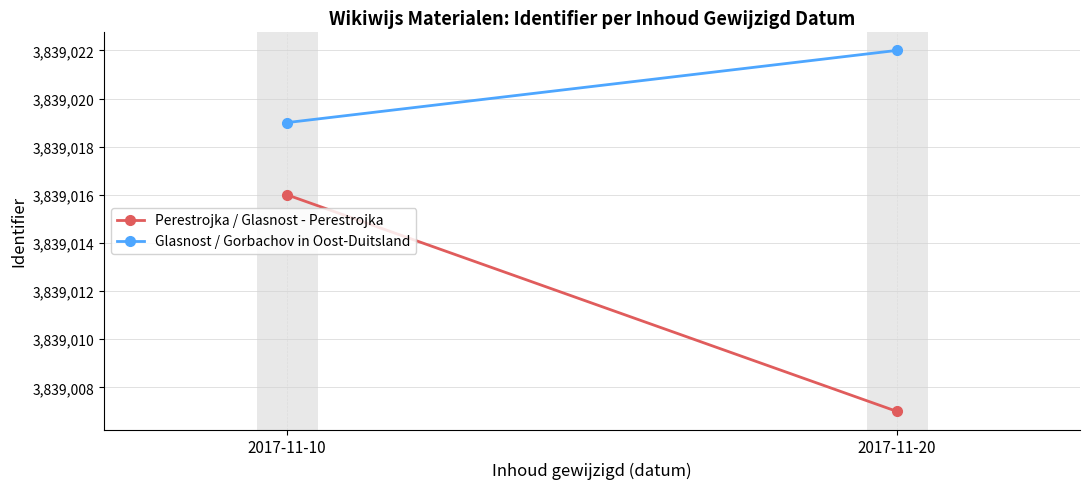

Which category has the highest value across all series?

2017-11-20